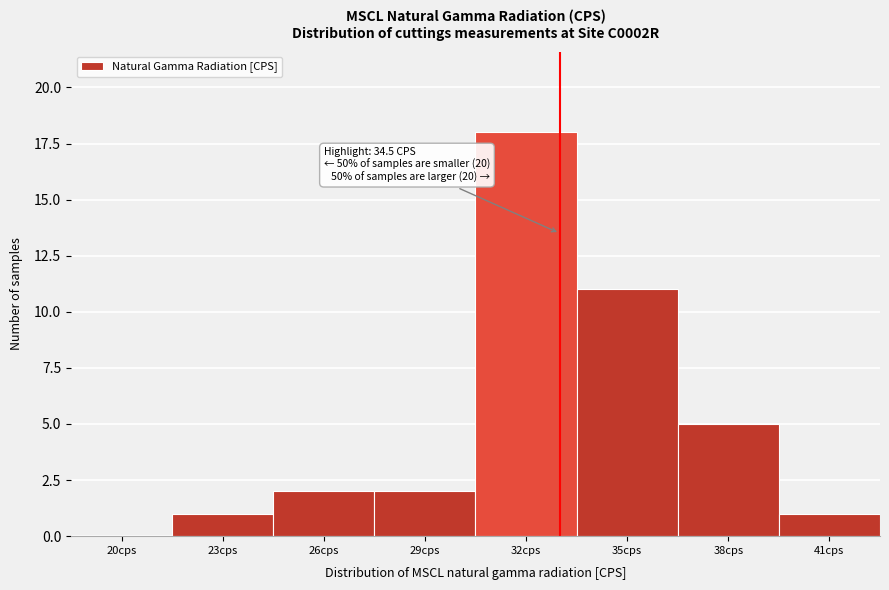

Reading right to left, what are all the values shown in this chart?

41cps=1	38cps=5	35cps=11	32cps=18	29cps=2	26cps=2	23cps=1	20cps=0